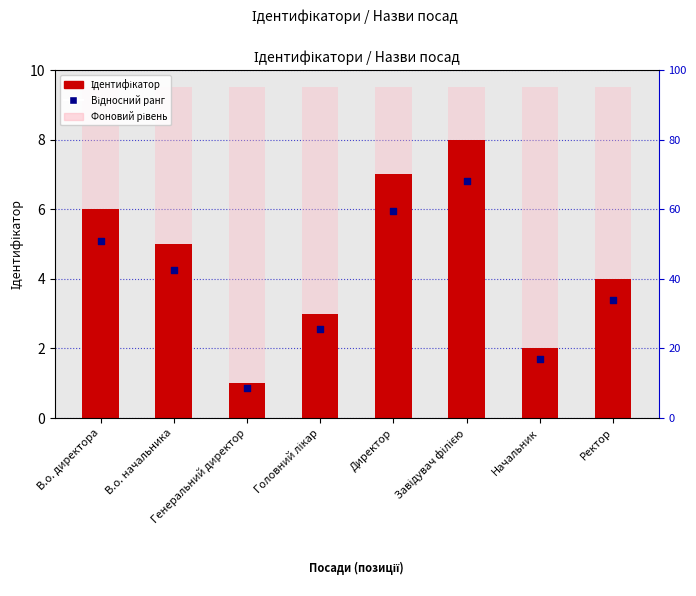

Is the value of Фоновий рівень at В.о. директора greater than the value of Ідентифікатор at Завідувач філією?

Yes